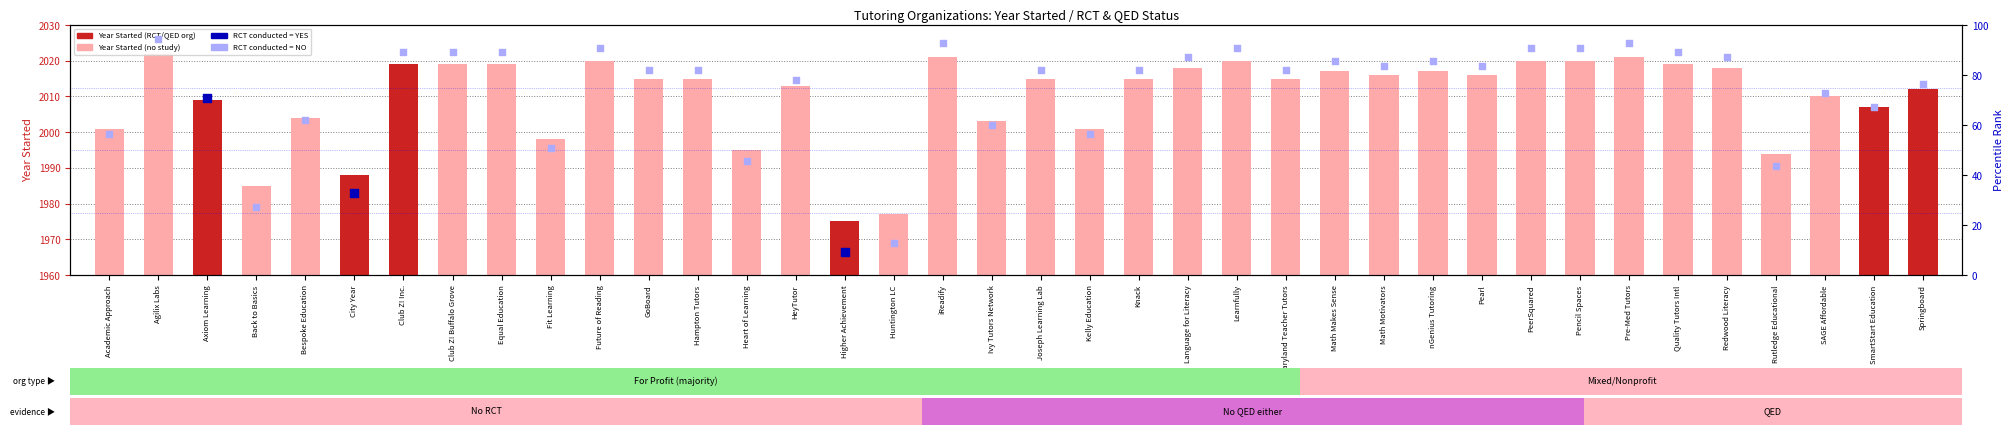

What is the change in value from Agilix Labs to Club Z! Inc.?

-3